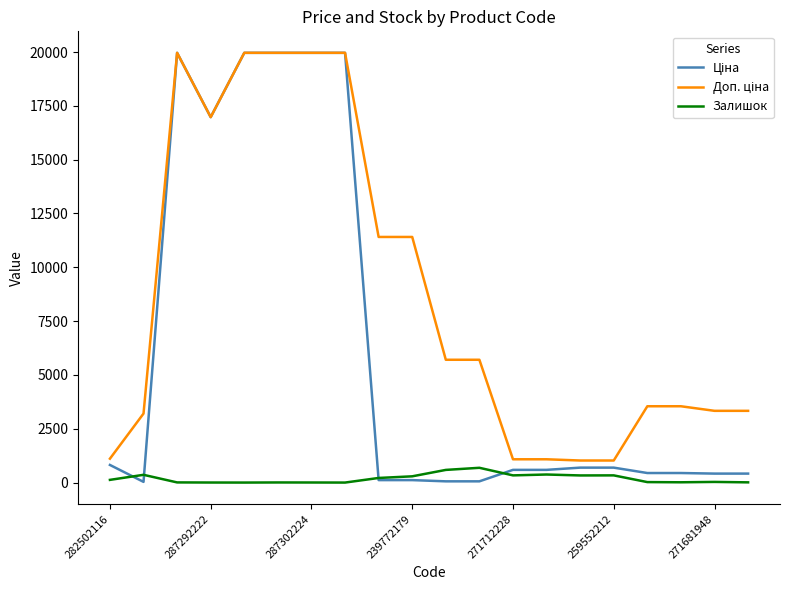

In Залишок, how many points are higher than both neighbors (excluding endpoints)?

6